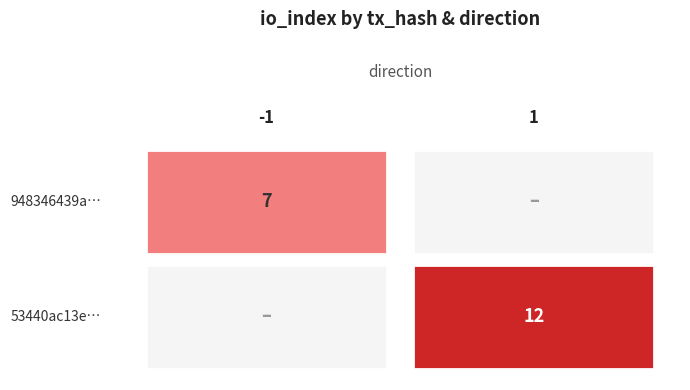

Which series has the widest spread of values?

53440ac13e1e44571faa81465e1e6842d52de99